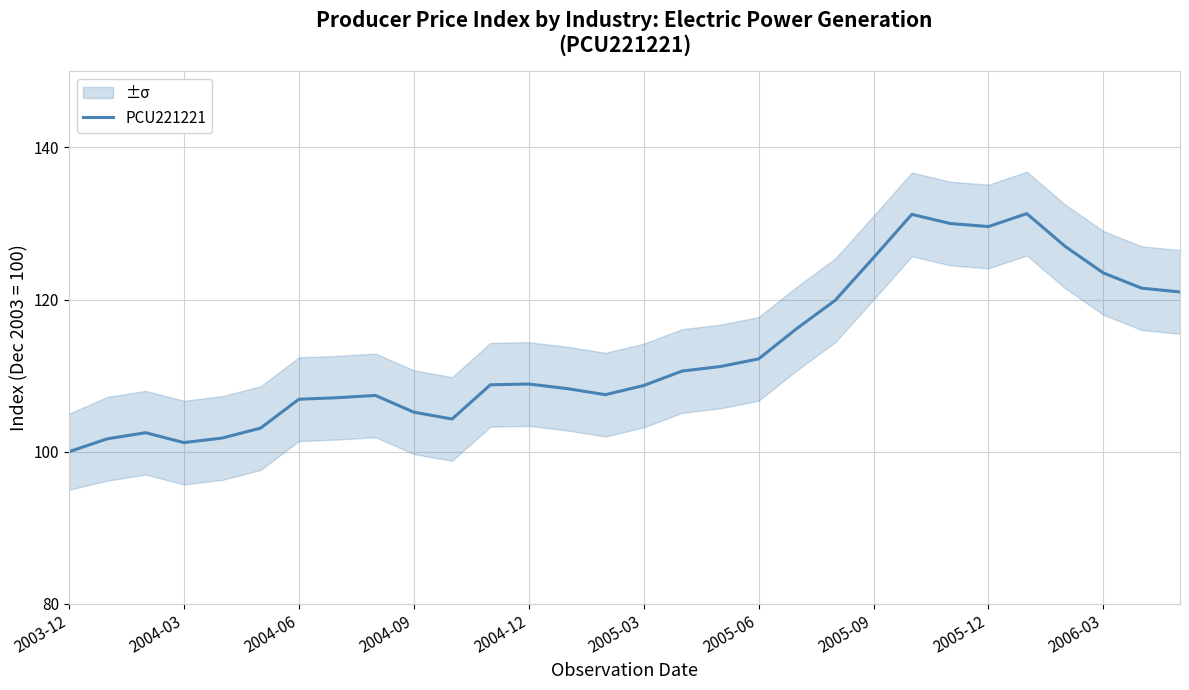

The PCU221221 series shows 73.3 at 2006-03. True or false?

False